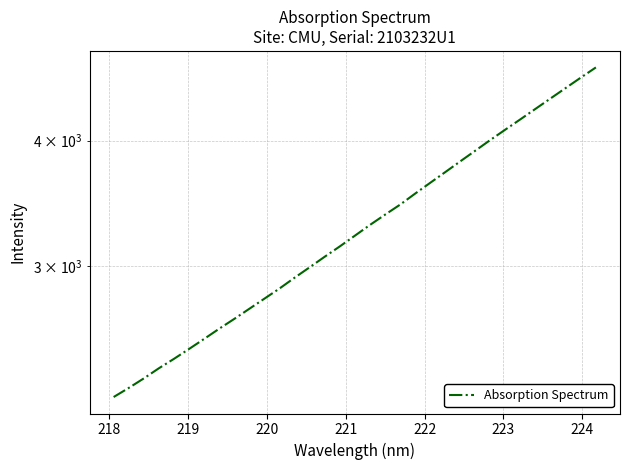

What is the difference between the second highest and second lowest values?

2351.6